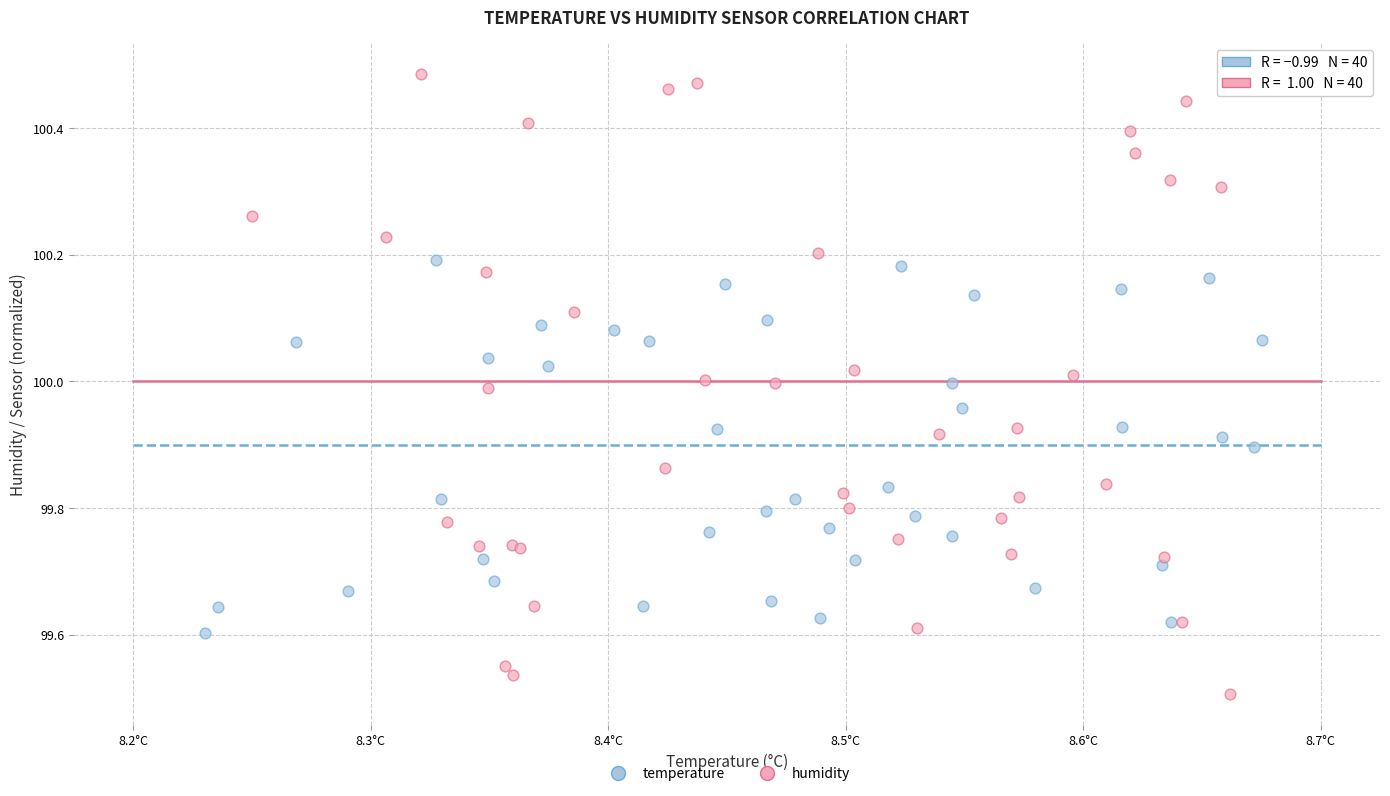

Which series reaches the minimum Y coordinate?

humidity